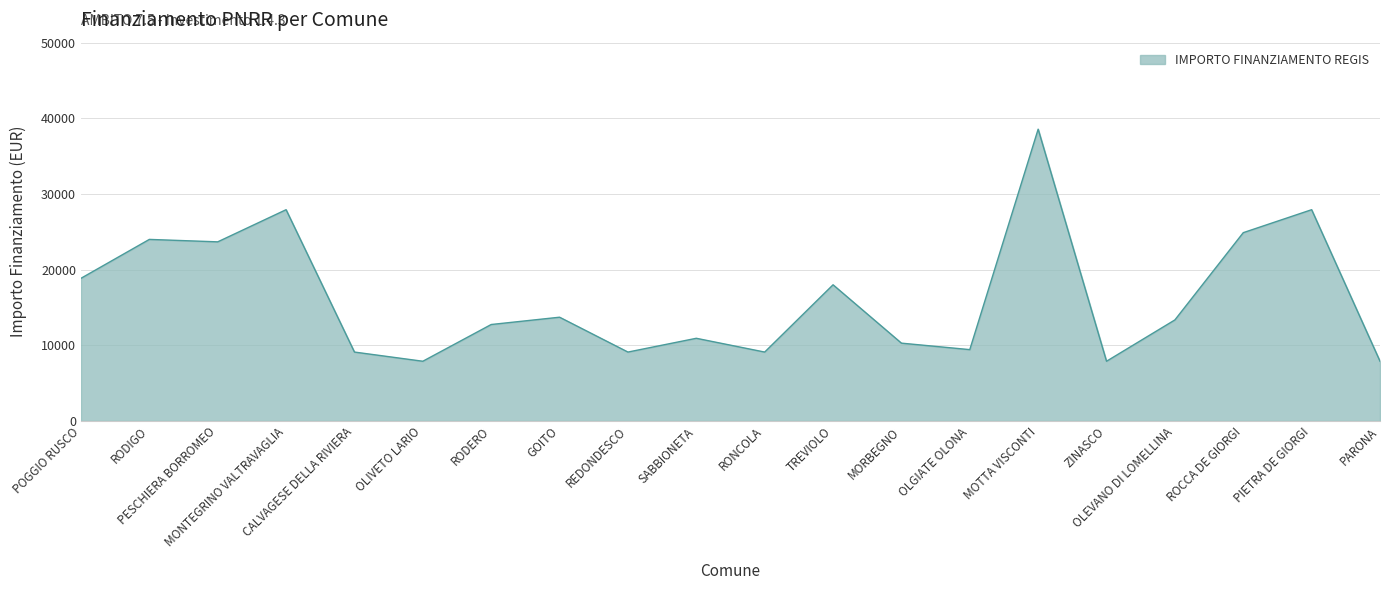

What is the greatest value displayed?

38565